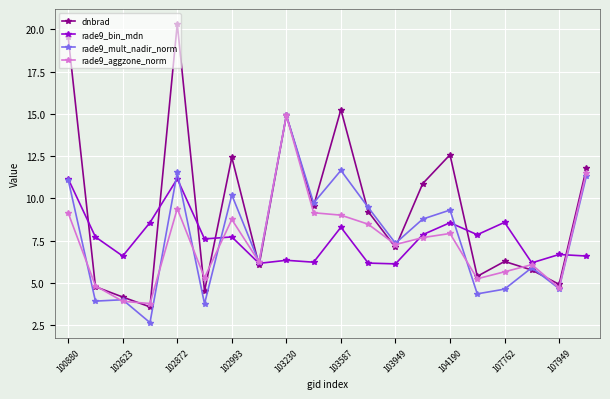

Which series has the largest total across all categories?

dnbrad